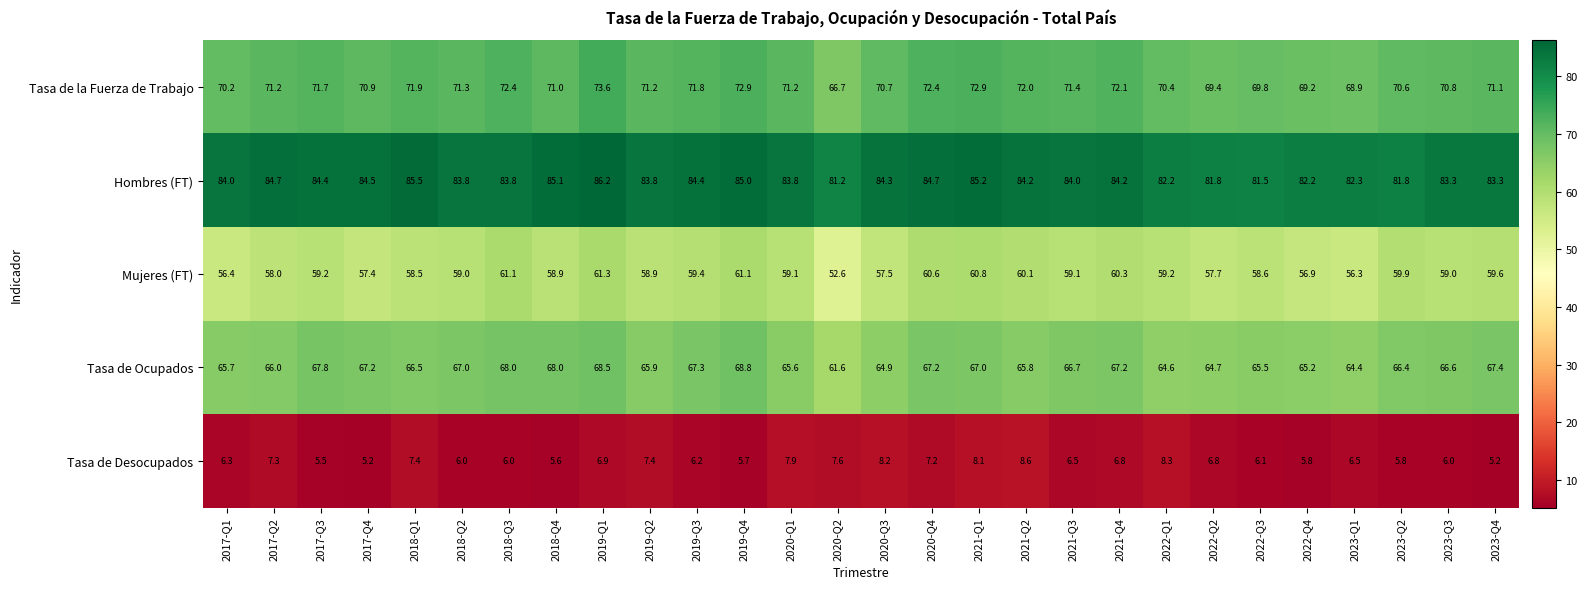

List the series in order of their peak value, highest first.

Hombres (FT), Tasa de la Fuerza de Trabajo, Tasa de Ocupados, Mujeres (FT), Tasa de Desocupados